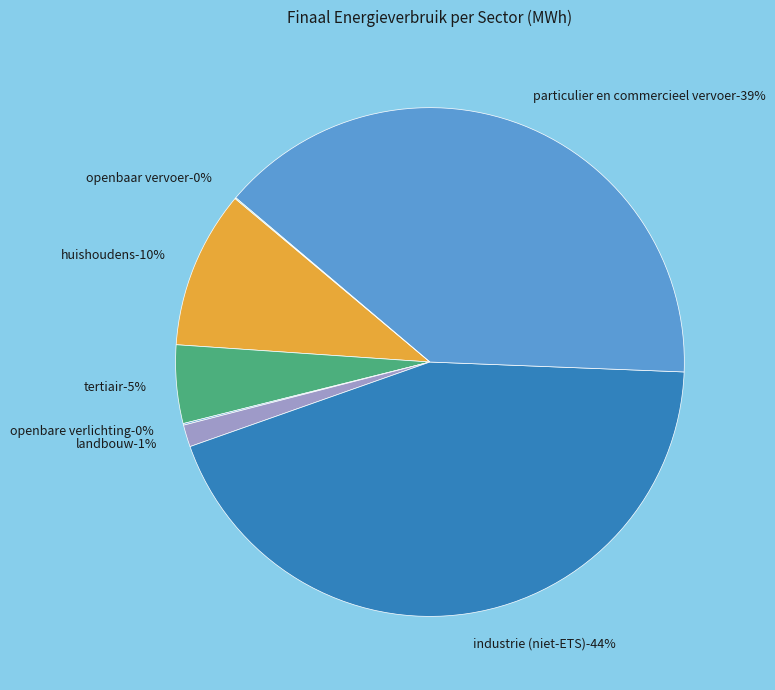

How many segments does this pie chart have?

7